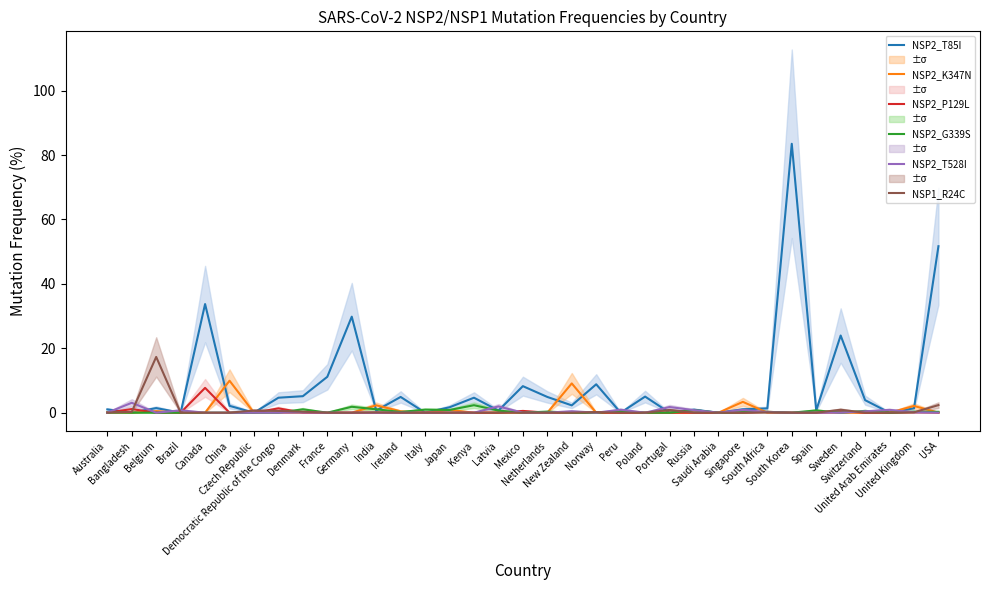

Reading left to right, extract all data points from this chart.

NSP2_T85I: Australia=1.0	Bangladesh=0.0	Belgium=1.4	Brazil=0.0	Canada=33.7	China=2.1	Czech Republic=0.0	Democratic Republic of the Congo=4.7	Denmark=5.1	France=11.1	Germany=29.8	India=0.7	Ireland=4.9	Italy=0.0	Japan=1.7	Kenya=4.7	Latvia=0.6	Mexico=8.2	Netherlands=4.9	New Zealand=2.3	Norway=8.8	Peru=0.0	Poland=5.0	Portugal=0.0	Russia=0.9	Saudi Arabia=0.0	Singapore=1.1	South Africa=1.3	South Korea=83.5	Spain=0.7	Sweden=24.0	Switzerland=3.9	United Arab Emirates=0.0	United Kingdom=1.4	USA=51.7
NSP2_K347N: Australia=0.2	Bangladesh=0.0	Belgium=0.5	Brazil=0.0	Canada=0.0	China=9.9	Czech Republic=0.0	Democratic Republic of the Congo=0.0	Denmark=0.0	France=0.0	Germany=0.0	India=2.3	Ireland=0.4	Italy=0.0	Japan=0.8	Kenya=0.0	Latvia=0.0	Mexico=0.0	Netherlands=0.0	New Zealand=9.1	Norway=0.0	Peru=0.0	Poland=0.0	Portugal=0.0	Russia=0.0	Saudi Arabia=0.0	Singapore=3.4	South Africa=0.0	South Korea=0.0	Spain=0.0	Sweden=0.0	Switzerland=0.0	United Arab Emirates=0.0	United Kingdom=2.1	USA=0.0
NSP2_P129L: Australia=0.0	Bangladesh=1.1	Belgium=0.0	Brazil=0.0	Canada=7.7	China=0.0	Czech Republic=0.0	Democratic Republic of the Congo=1.3	Denmark=0.0	France=0.0	Germany=0.0	India=0.0	Ireland=0.0	Italy=0.0	Japan=0.0	Kenya=0.0	Latvia=0.0	Mexico=0.5	Netherlands=0.0	New Zealand=0.0	Norway=0.0	Peru=0.0	Poland=0.0	Portugal=0.0	Russia=0.0	Saudi Arabia=0.0	Singapore=0.0	South Africa=0.3	South Korea=0.0	Spain=0.0	Sweden=0.5	Switzerland=0.0	United Arab Emirates=0.0	United Kingdom=0.2	USA=0.1
NSP2_G339S: Australia=0.0	Bangladesh=0.0	Belgium=0.0	Brazil=0.0	Canada=0.0	China=0.0	Czech Republic=0.0	Democratic Republic of the Congo=0.0	Denmark=1.0	France=0.0	Germany=1.8	India=1.1	Ireland=0.2	Italy=0.9	Japan=0.8	Kenya=2.3	Latvia=0.6	Mexico=0.0	Netherlands=0.3	New Zealand=0.0	Norway=0.0	Peru=0.5	Poland=0.0	Portugal=0.0	Russia=0.8	Saudi Arabia=0.0	Singapore=0.2	South Africa=0.3	South Korea=0.0	Spain=0.7	Sweden=0.0	Switzerland=0.6	United Arab Emirates=0.0	United Kingdom=0.3	USA=0.3
NSP2_T528I: Australia=0.0	Bangladesh=3.1	Belgium=0.0	Brazil=0.7	Canada=0.0	China=0.0	Czech Republic=0.0	Democratic Republic of the Congo=0.0	Denmark=0.1	France=0.0	Germany=0.0	India=0.0	Ireland=0.0	Italy=0.0	Japan=0.0	Kenya=0.0	Latvia=1.9	Mexico=0.0	Netherlands=0.0	New Zealand=0.5	Norway=0.0	Peru=0.9	Poland=0.0	Portugal=1.8	Russia=0.8	Saudi Arabia=0.0	Singapore=0.9	South Africa=0.2	South Korea=0.0	Spain=0.0	Sweden=0.0	Switzerland=0.4	United Arab Emirates=0.9	United Kingdom=0.1	USA=0.0
NSP1_R24C: Australia=0.0	Bangladesh=0.3	Belgium=17.3	Brazil=0.0	Canada=0.0	China=0.0	Czech Republic=0.7	Democratic Republic of the Congo=0.6	Denmark=0.3	France=0.0	Germany=0.0	India=0.1	Ireland=0.0	Italy=0.0	Japan=0.0	Kenya=0.0	Latvia=0.0	Mexico=0.0	Netherlands=0.0	New Zealand=0.0	Norway=0.2	Peru=0.0	Poland=0.0	Portugal=0.9	Russia=0.0	Saudi Arabia=0.0	Singapore=0.0	South Africa=0.1	South Korea=0.0	Spain=0.0	Sweden=0.9	Switzerland=0.0	United Arab Emirates=0.0	United Kingdom=0.1	USA=2.4